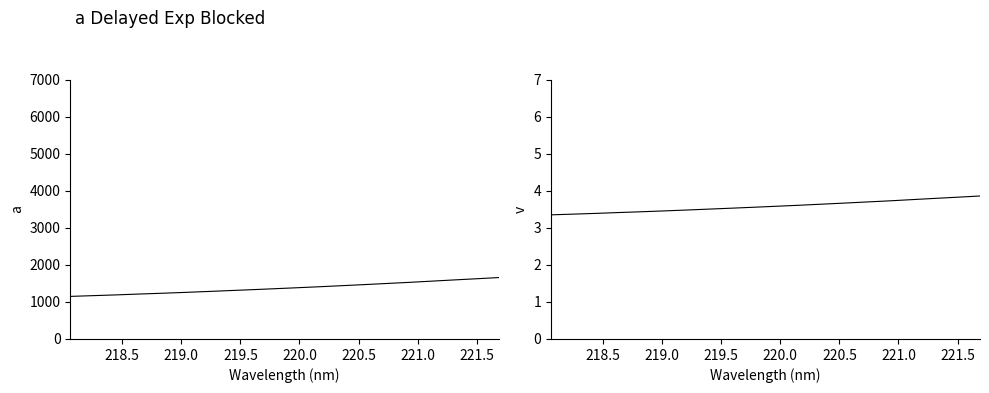

True or false: Scaled Intensity and Intensity cross at least once.

False